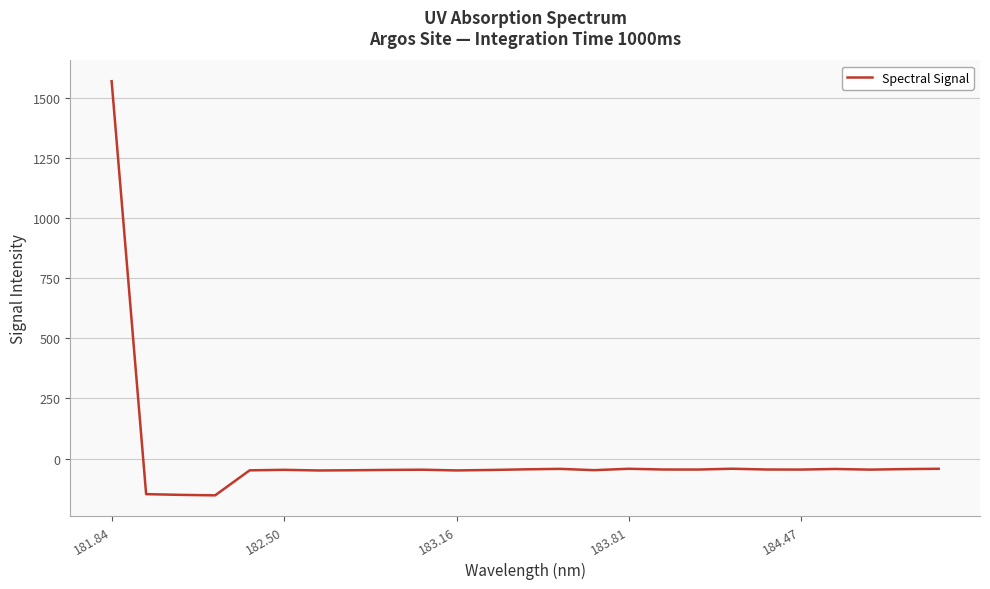

What is the minimum value shown in the chart?

-153.2